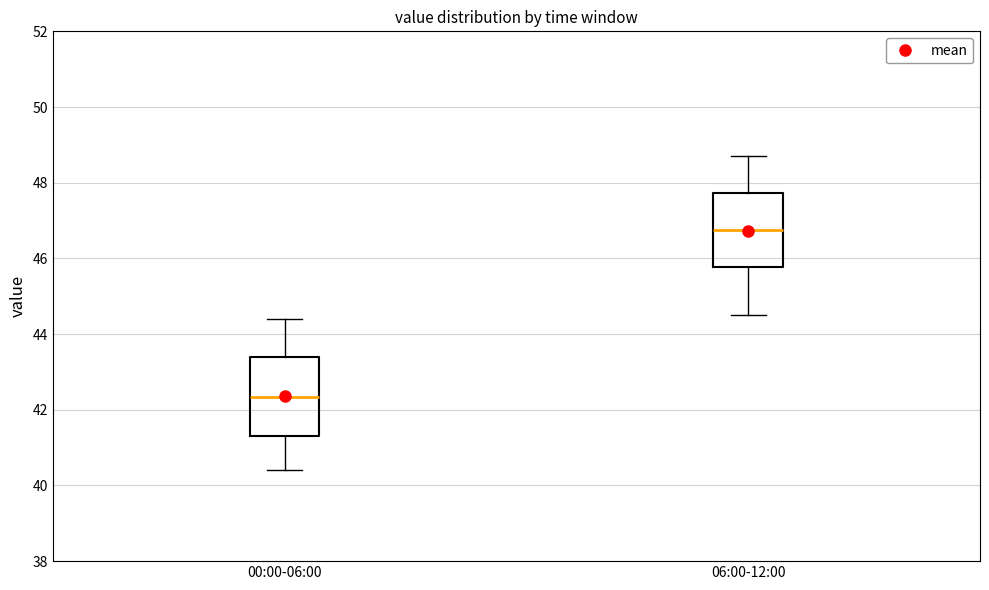

Which box has the lowest median line?

00:00-06:00